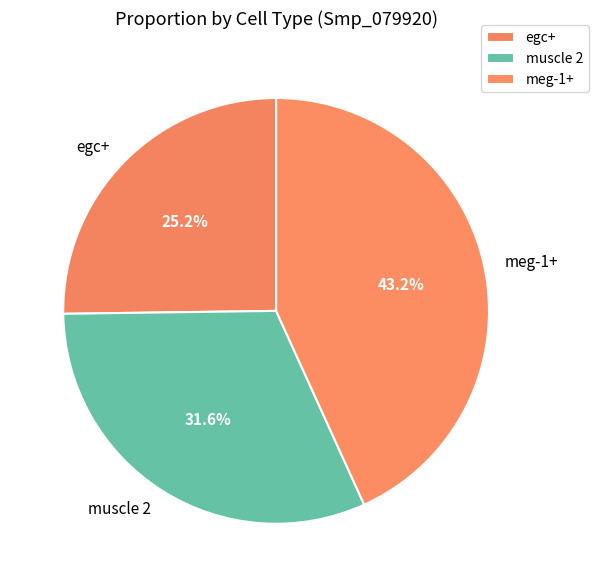

How much of the chart is everything except egc+?

74.8%